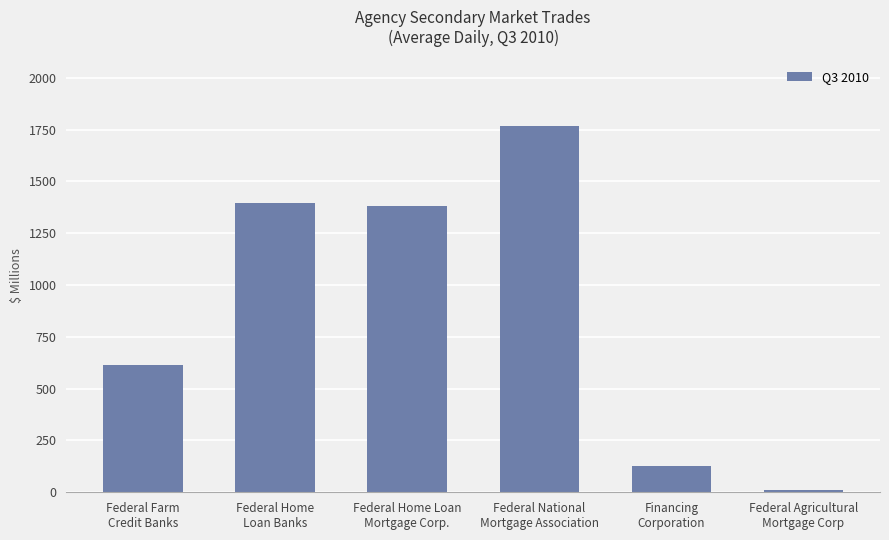

Approximately how many times larger is the value at Federal Home Loan
Mortgage Corp. compared to Federal National
Mortgage Association?

0.8